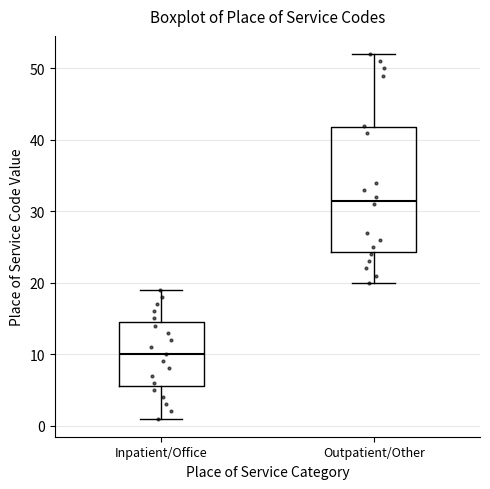

Reading left to right, read every box against the y-axis: the position of its median line, the range the box covers, and the ends of its whiskers. The values are not printed on the chart, so give them approximately, as read against the axis.

Inpatient/Office: median 10, box 6 to 15, whiskers 1 to 19
Outpatient/Other: median 32, box 24 to 42, whiskers 20 to 52